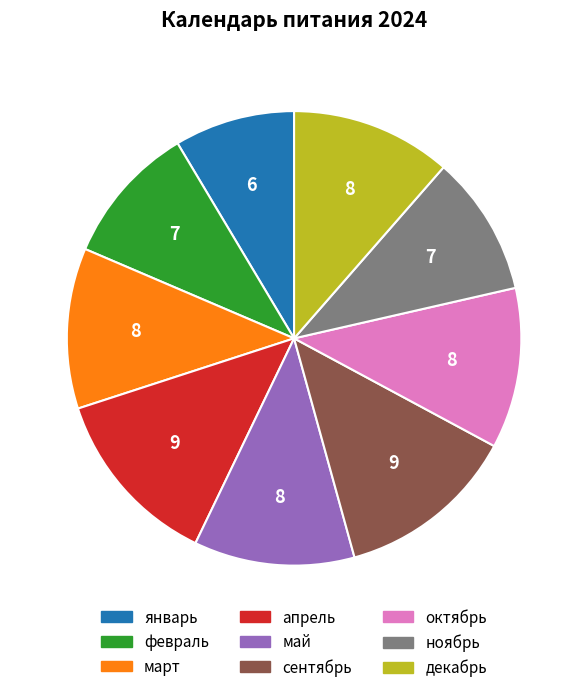

What is the ratio of the value at сентябрь to the value at апрель?

1.0